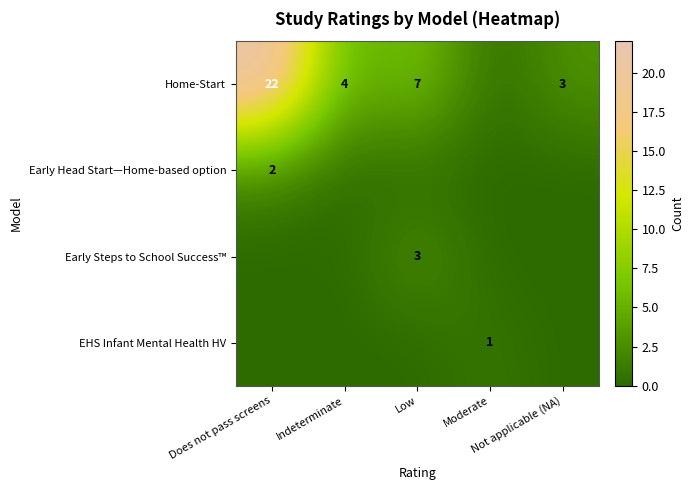

Rank the series at Moderate from highest to lowest value.

EHS Infant Mental Health HV, Home-Start, Early Head Start—Home-based option, Early Steps to School Success™